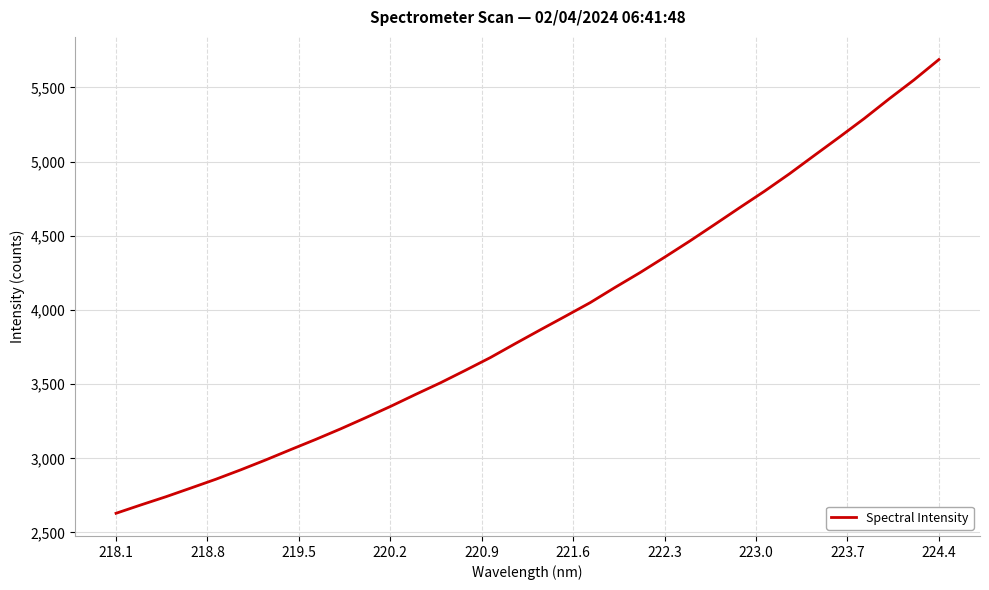

Does the chart display data point markers on the line(s)?

No